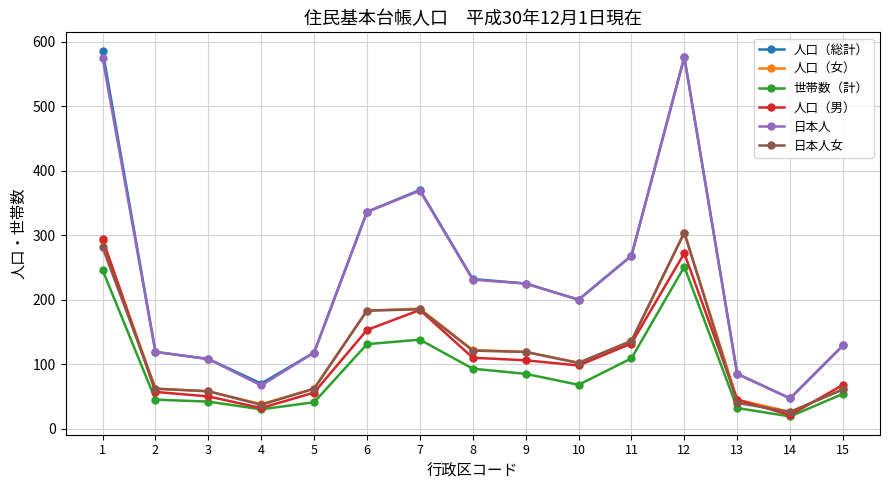

What is the value of the 人口（総計） point at the 6th from the left?

336